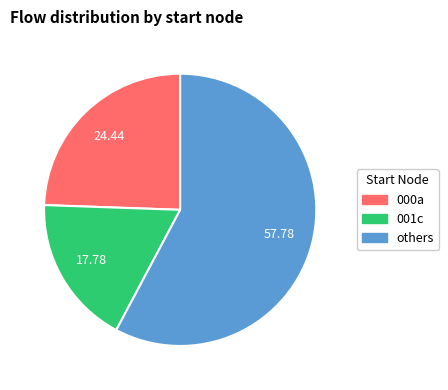

Is there a majority slice in this chart?

Yes